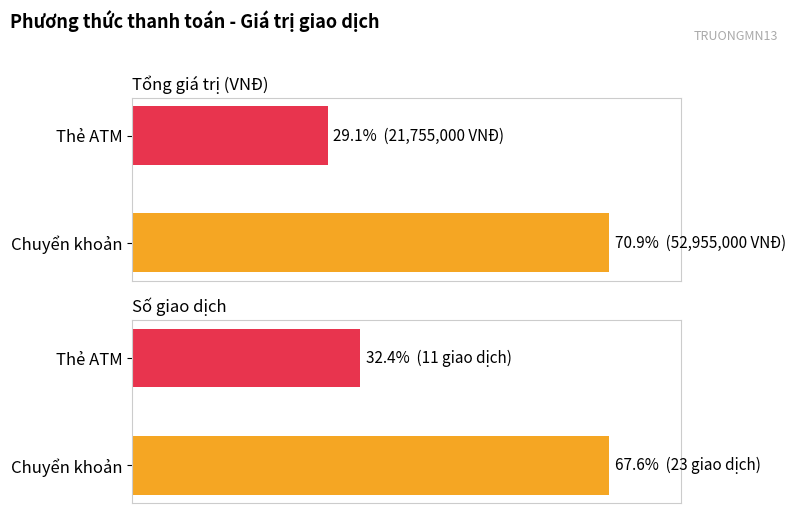

Reading right to left, list all the values displayed in this chart.

Tổng giá trị (VNĐ): 21755000	52955000
Số giao dịch: 11	23